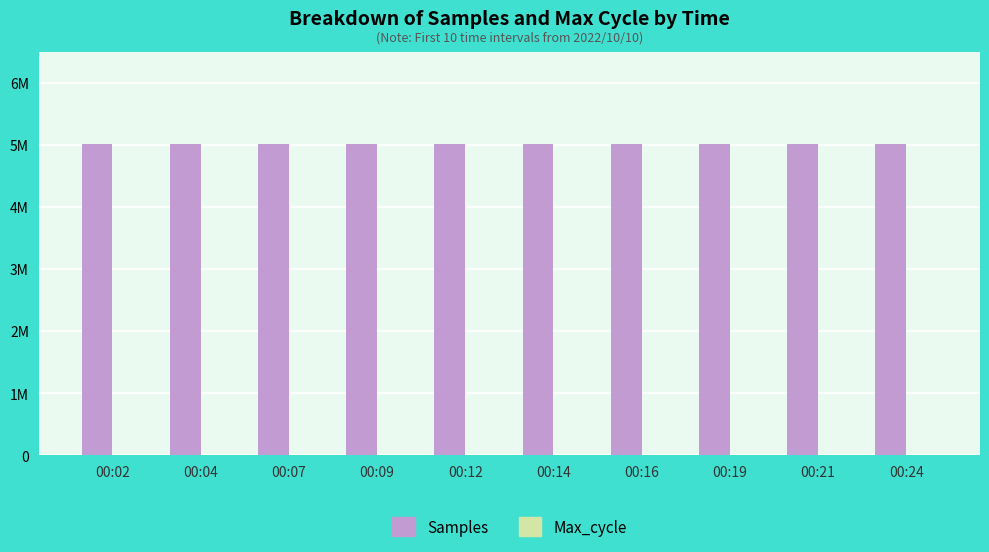

Is it true that Max_cycle equals 342 at 00:16?

False